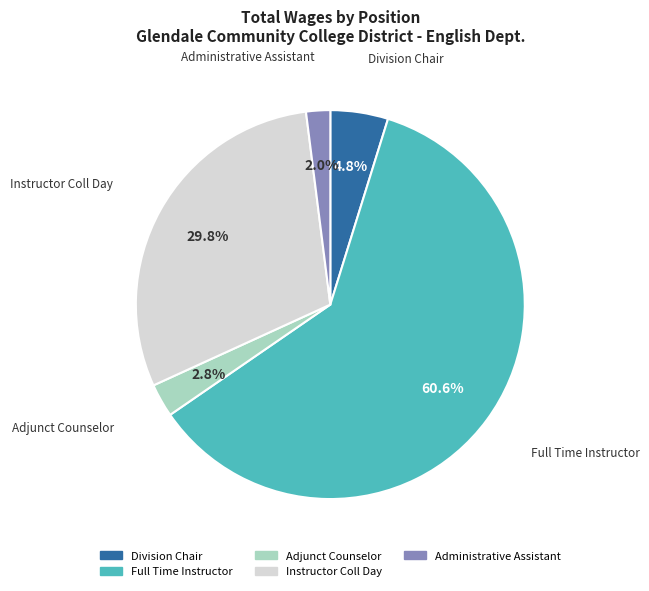

Which category has the smallest portion of the pie?

Administrative Assistant